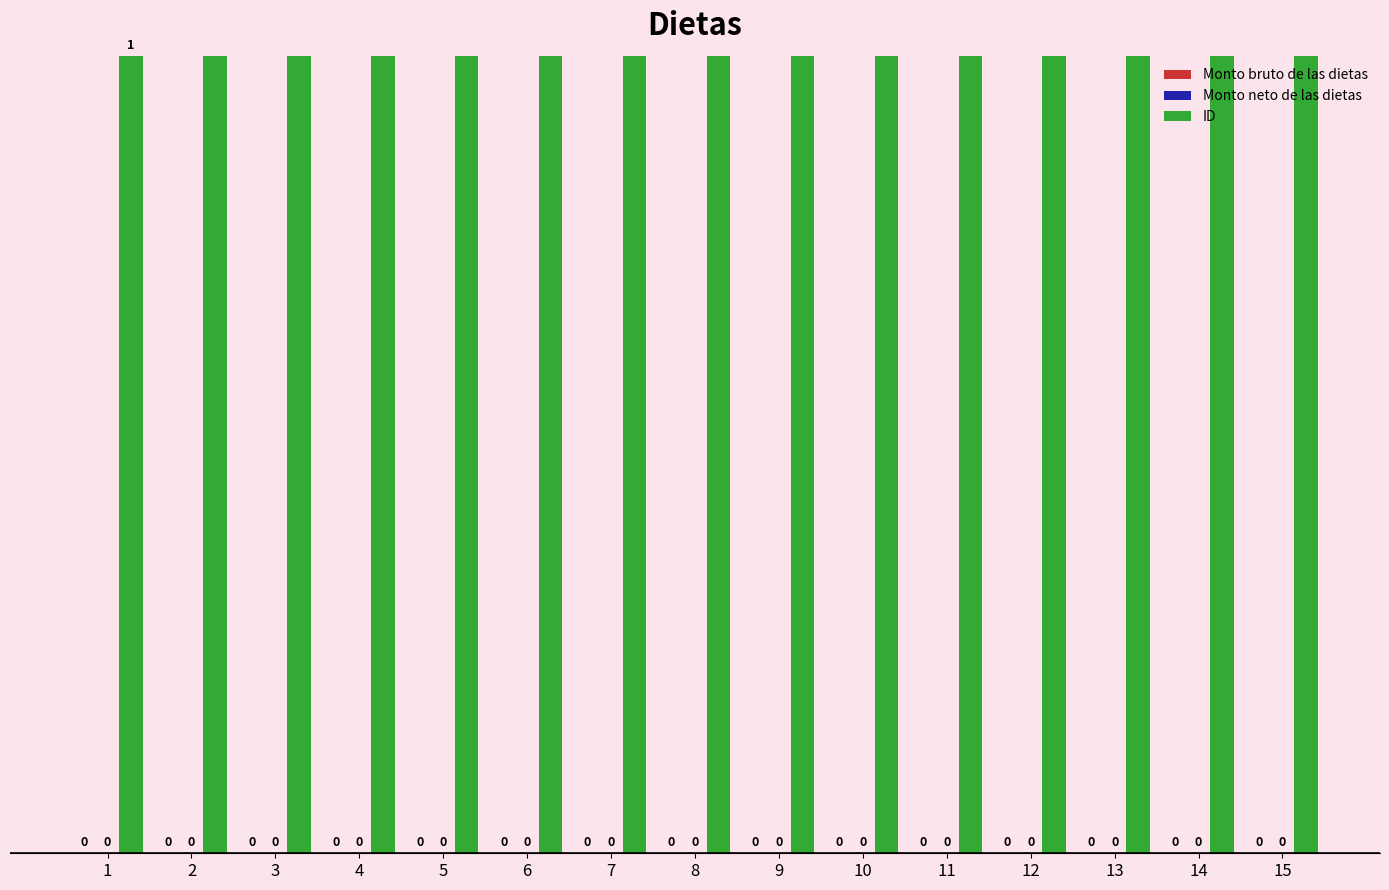

Which label corresponds to the largest value in the chart?

15